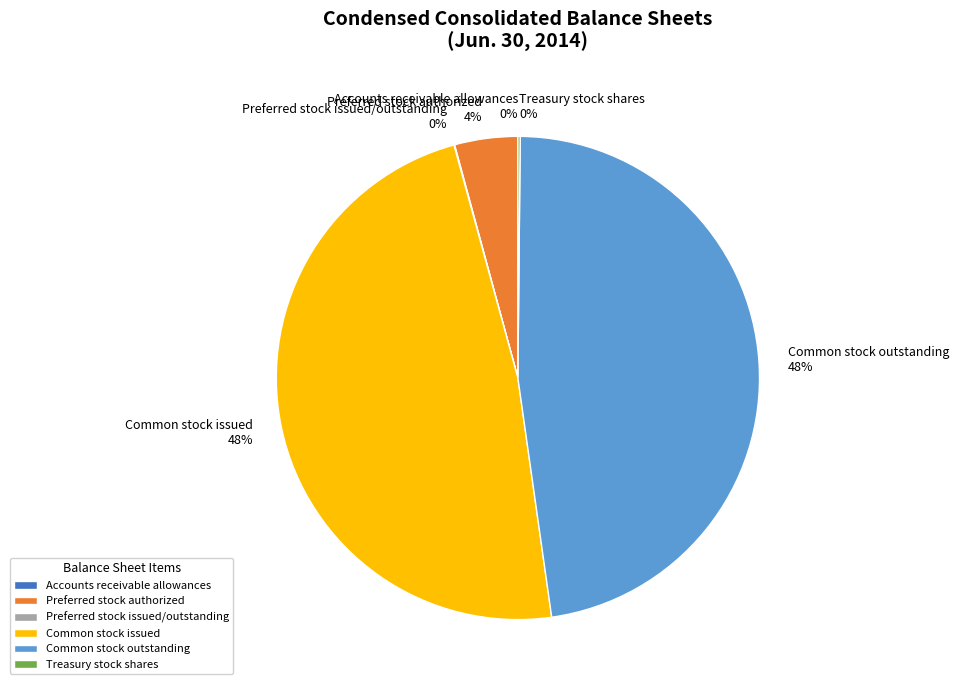

Which has a higher value, Common stock issued or Preferred stock authorized?

Common stock issued